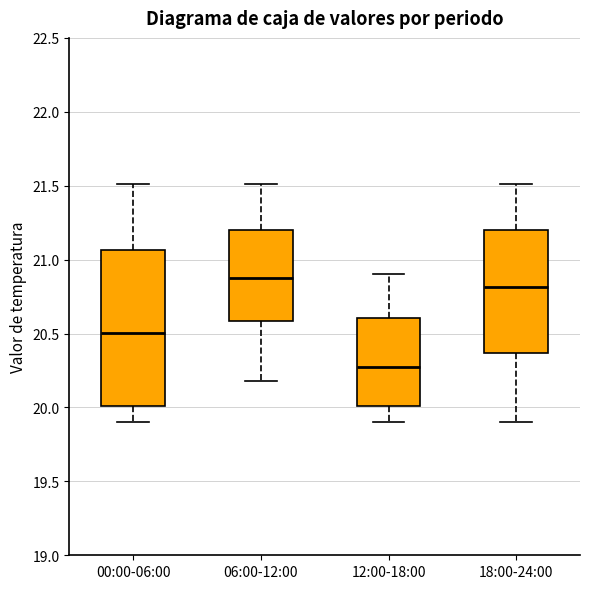

Which box's median line is the lowest?

12:00-18:00